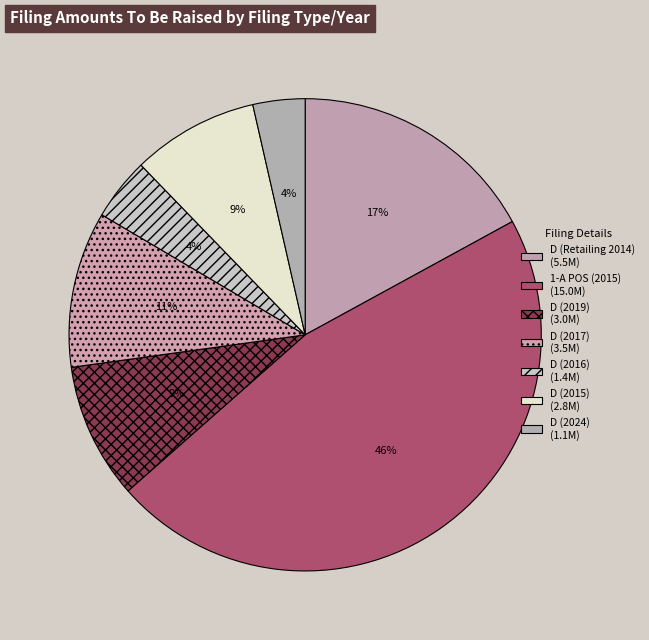

Is D (2019) the majority of the pie?

No